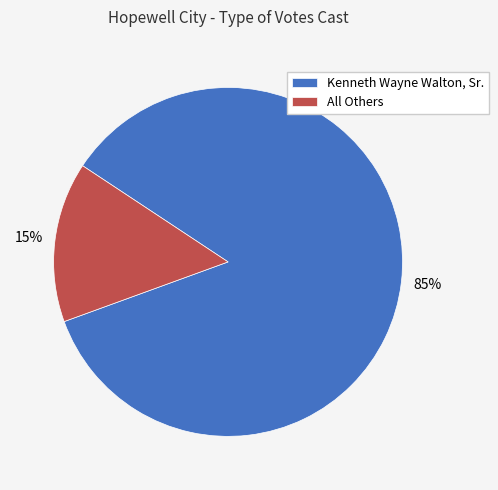

To the nearest percent, what is the combined percentage of Kenneth Wayne Walton, Sr. and All Others?

100%